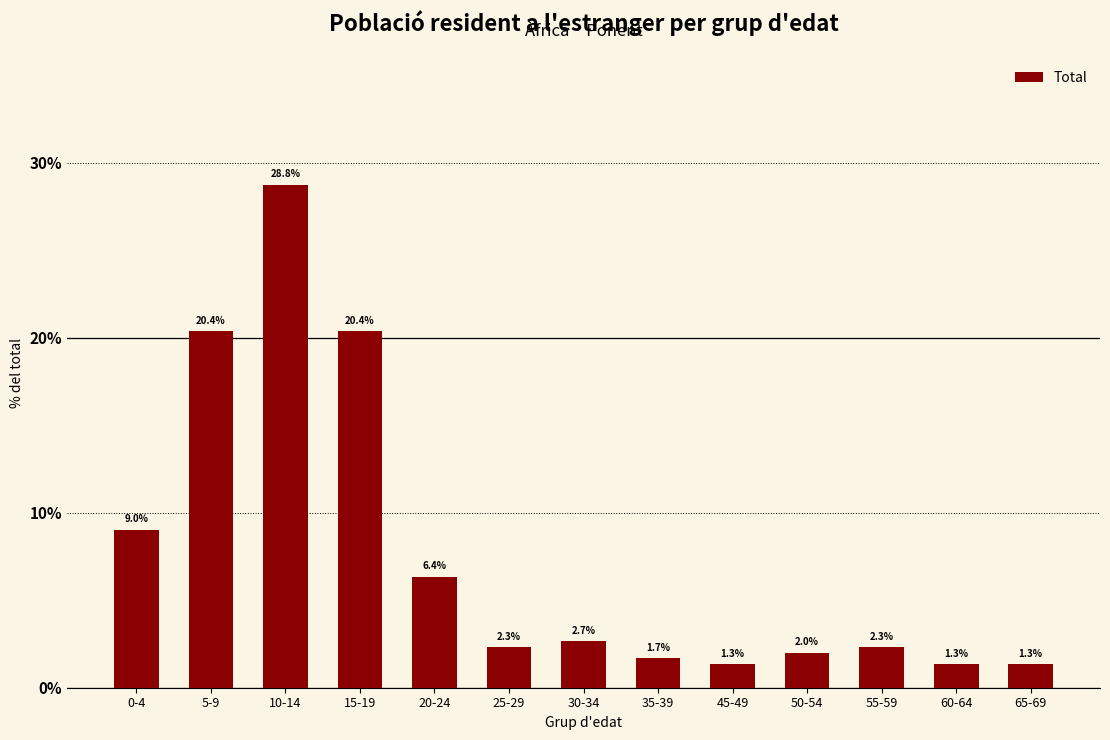

Reading left to right, transcribe all the data shown in this chart.

0-4=9.0	5-9=20.4	10-14=28.8	15-19=20.4	20-24=6.4	25-29=2.3	30-34=2.7	35-39=1.7	45-49=1.3	50-54=2.0	55-59=2.3	60-64=1.3	65-69=1.3